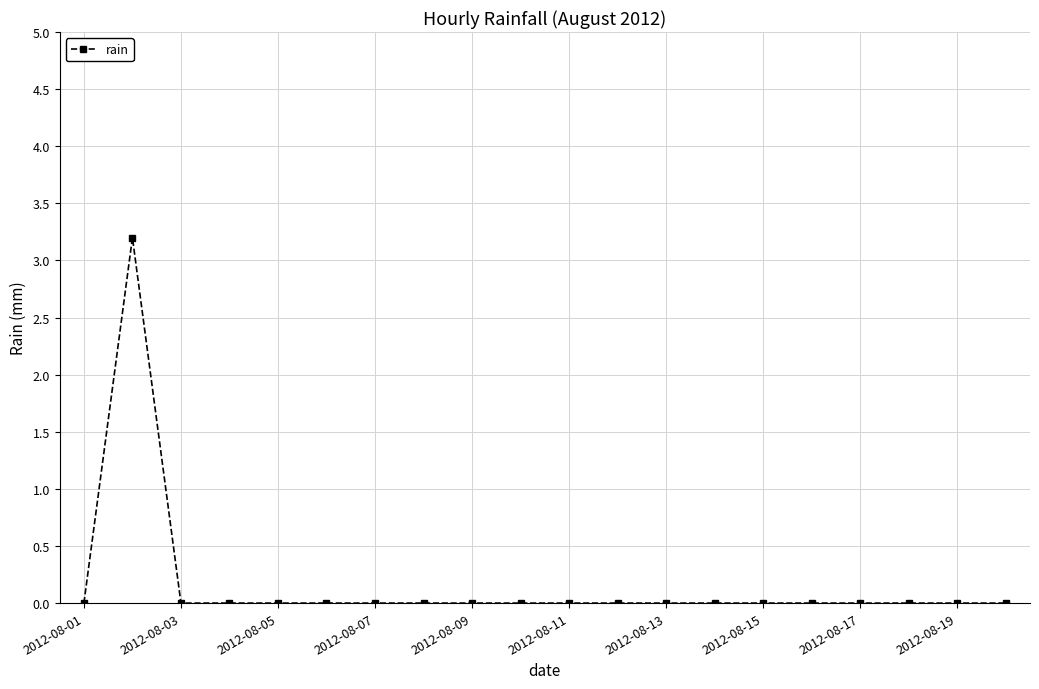

How many values are between 0 and 1?

19